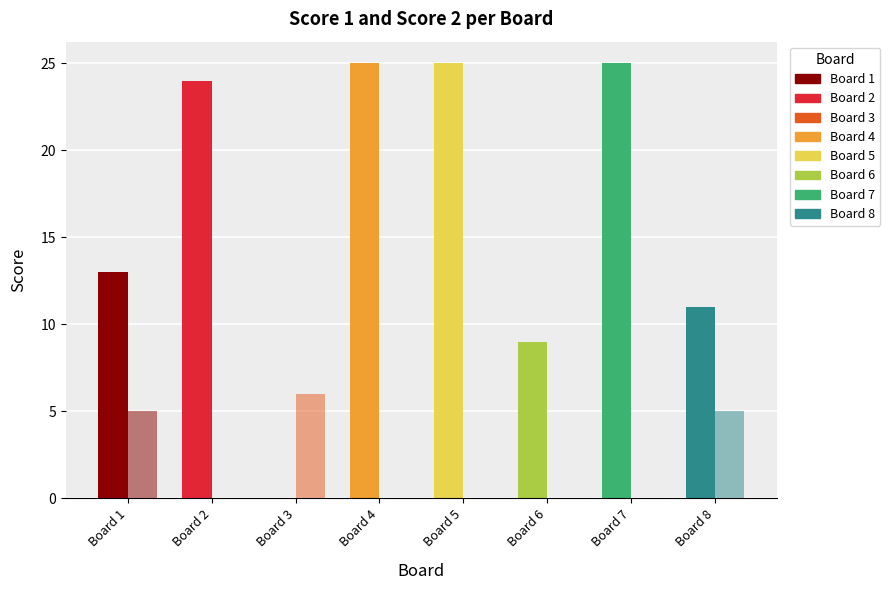

Reading left to right, what are all the values shown in this chart?

Score 1: Board 1=13	Board 2=24	Board 3=0	Board 4=25	Board 5=25	Board 6=9	Board 7=25	Board 8=11
Score 2: Board 1=5	Board 2=0	Board 3=6	Board 4=0	Board 5=0	Board 6=0	Board 7=0	Board 8=5